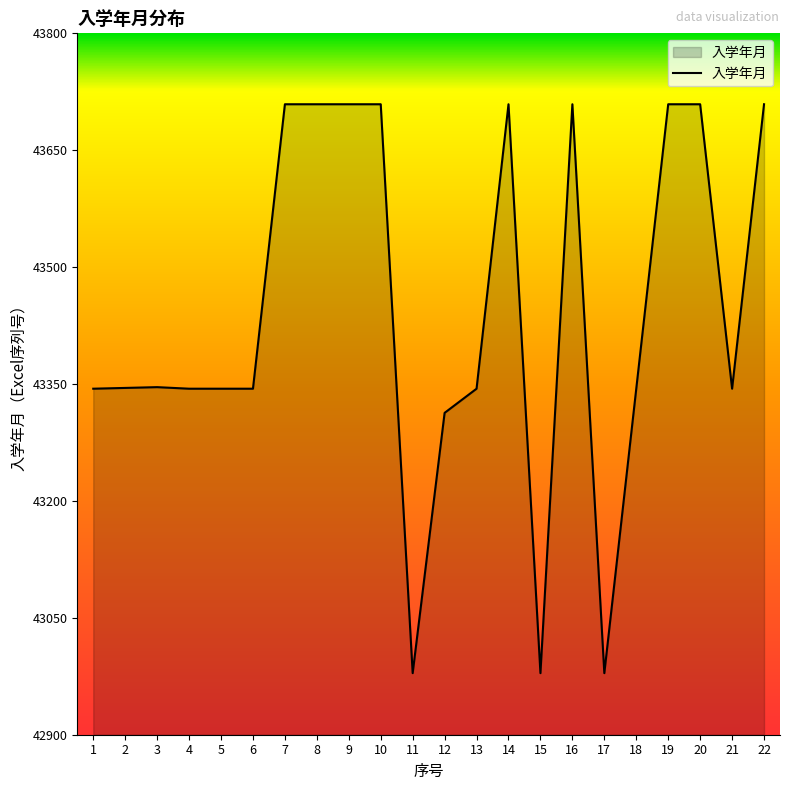

What is the maximum value shown in the chart?

43709